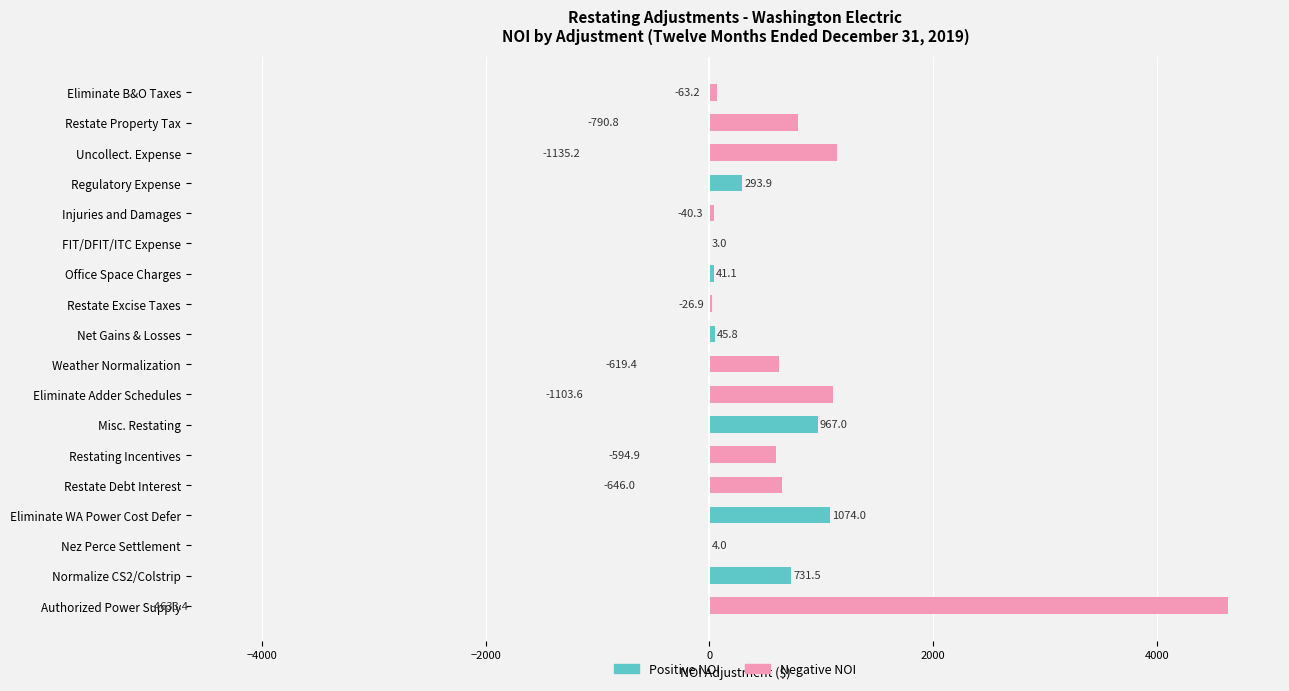

Which has a higher value, Restating Incentives or Restate Debt Interest?

Restating Incentives